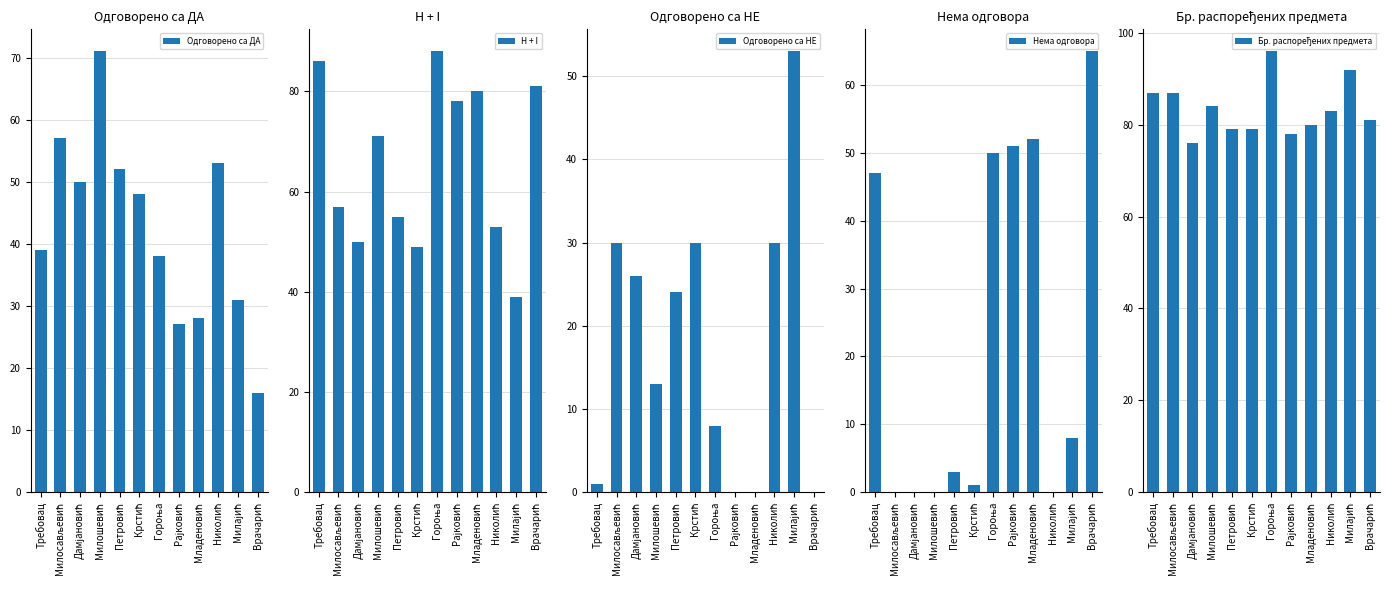

Is it true that Нема одговора equals 91 at Врачарић?

False